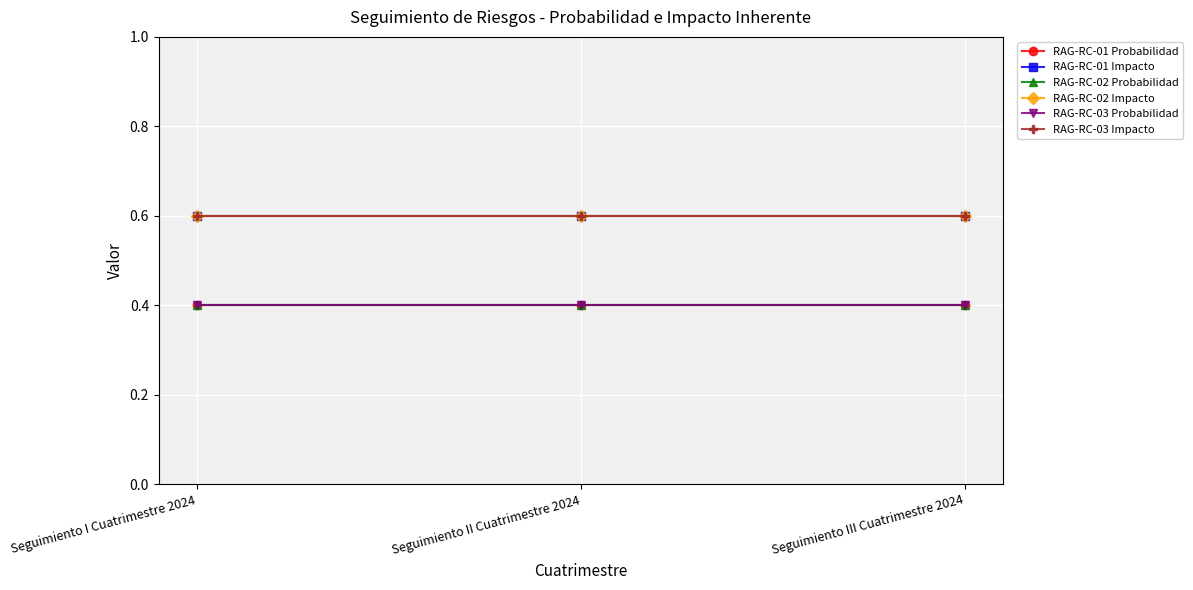

Does the chart have visible grid lines?

Yes